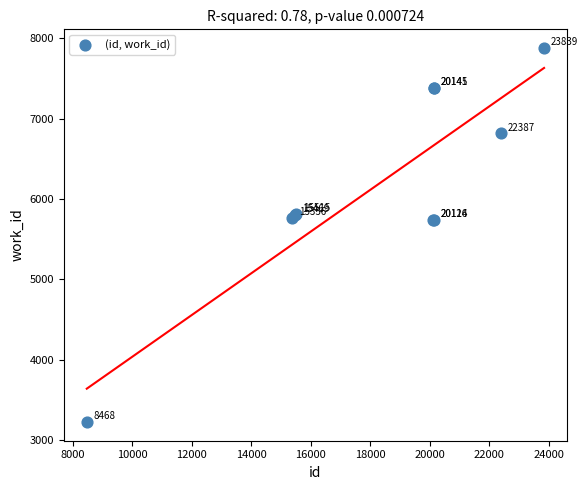

What Y value in the scatter plot is closest to 5551?

5744